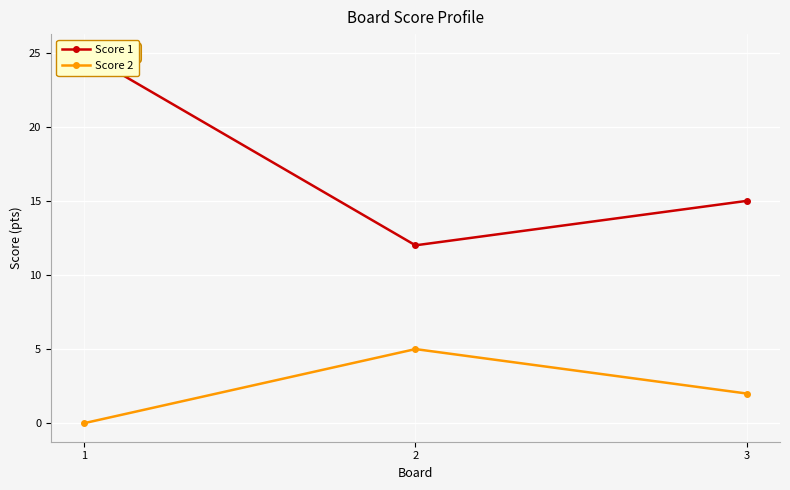

Is it true that Score 2 equals 2 at 3?

True